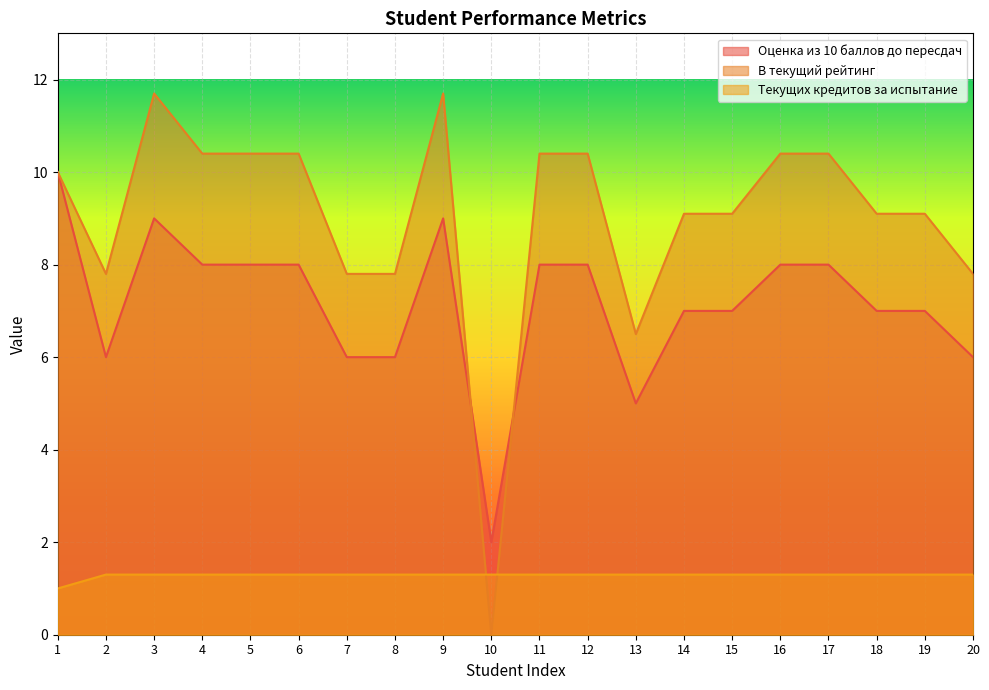

How many series are shown in this chart?

3